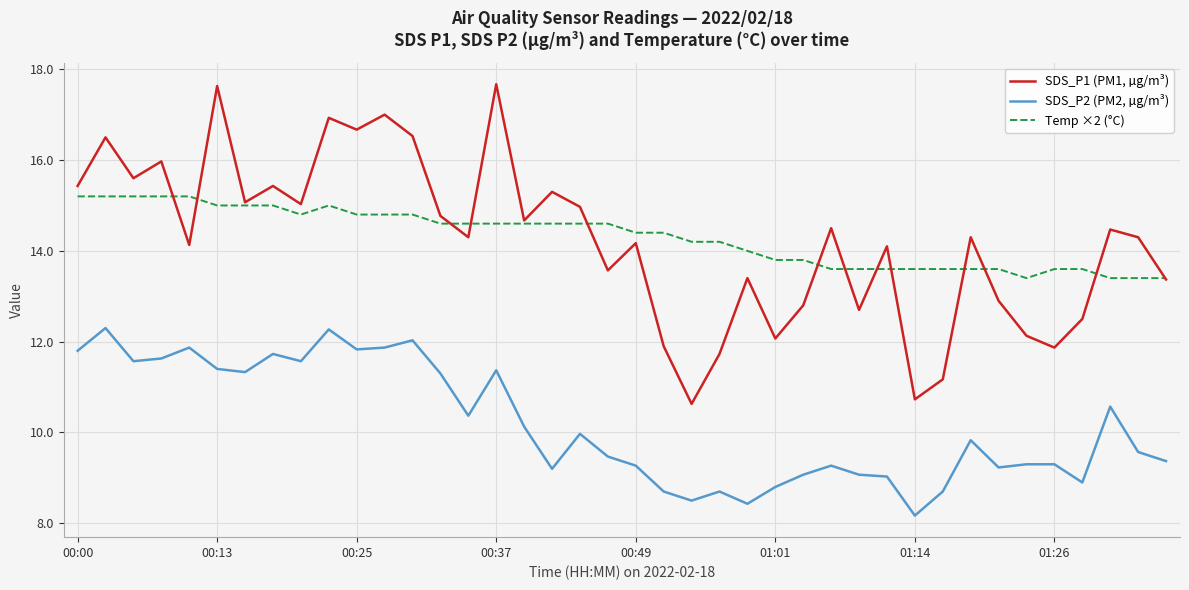

True or false: SDS_P2 (PM2, µg/m³) and SDS_P1 (PM1, µg/m³) intersect in this chart.

False